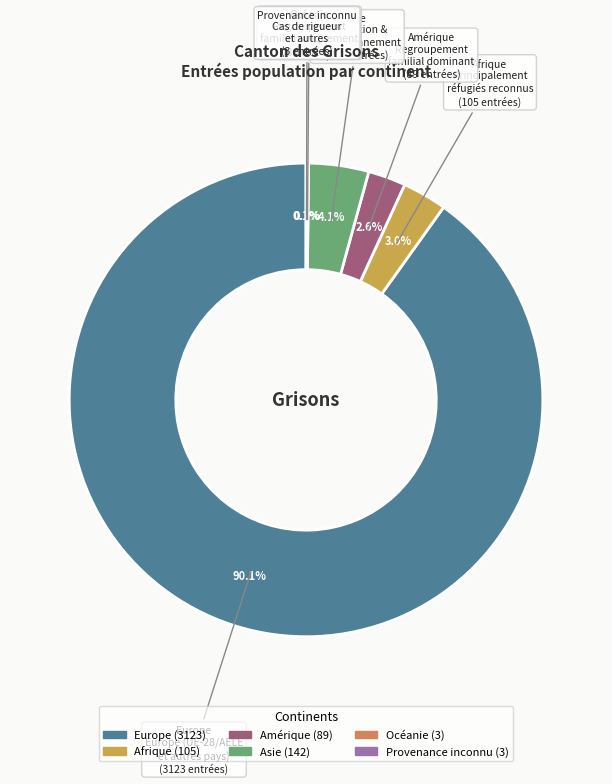

Between Amérique and Asie, which is larger?

Asie